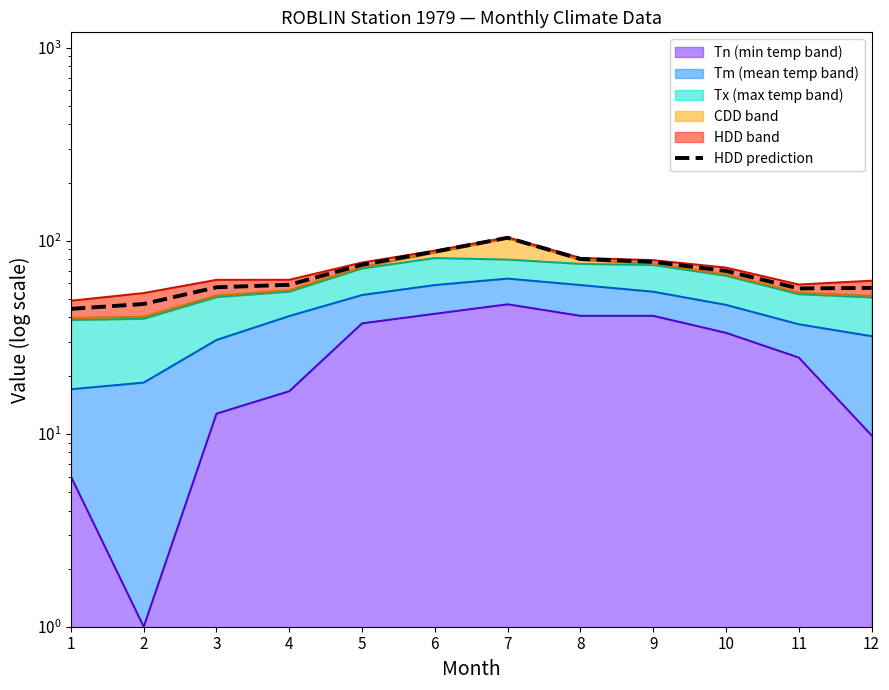

How many points are higher than both their immediate neighbors (excluding endpoints)?

1